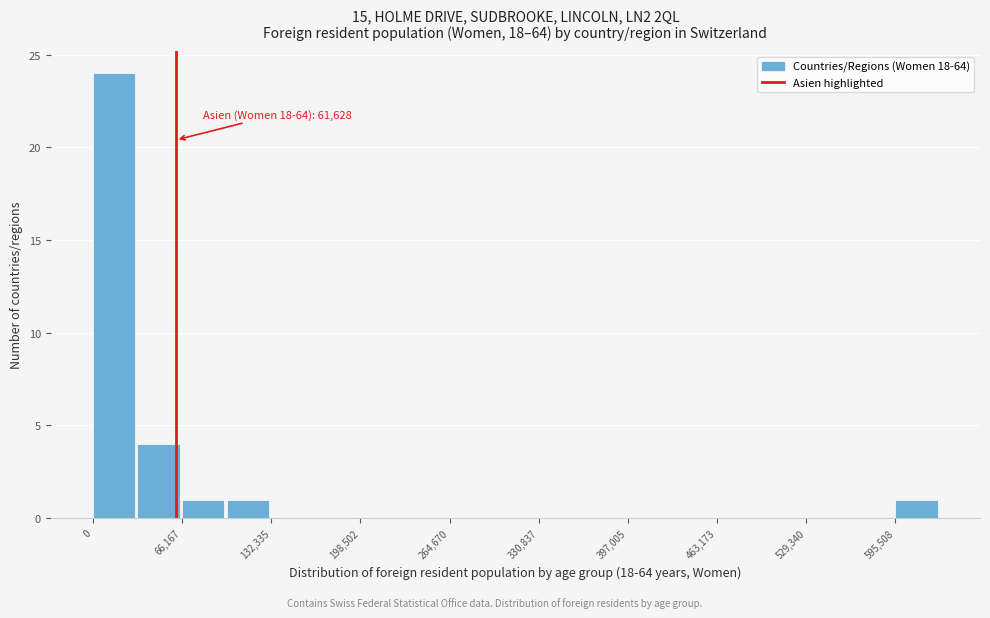

Read against the x-axis, roughly where is the centre of the tallest bar?

20000